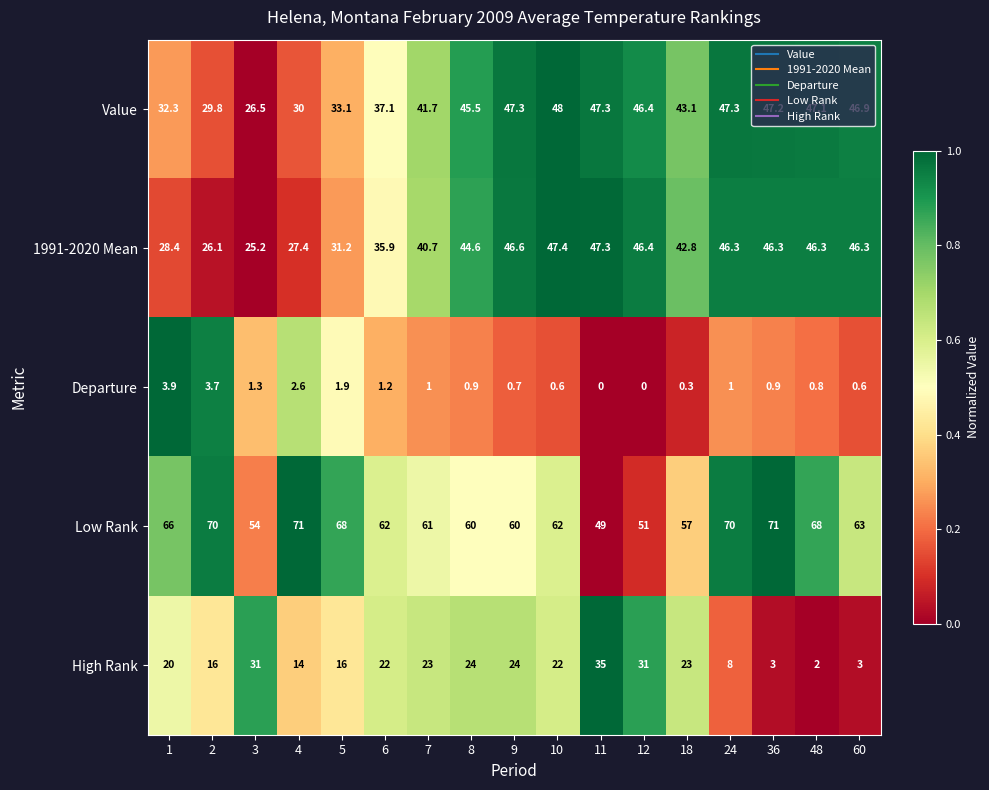

What is the difference between the highest and lowest values at 12?

51.0